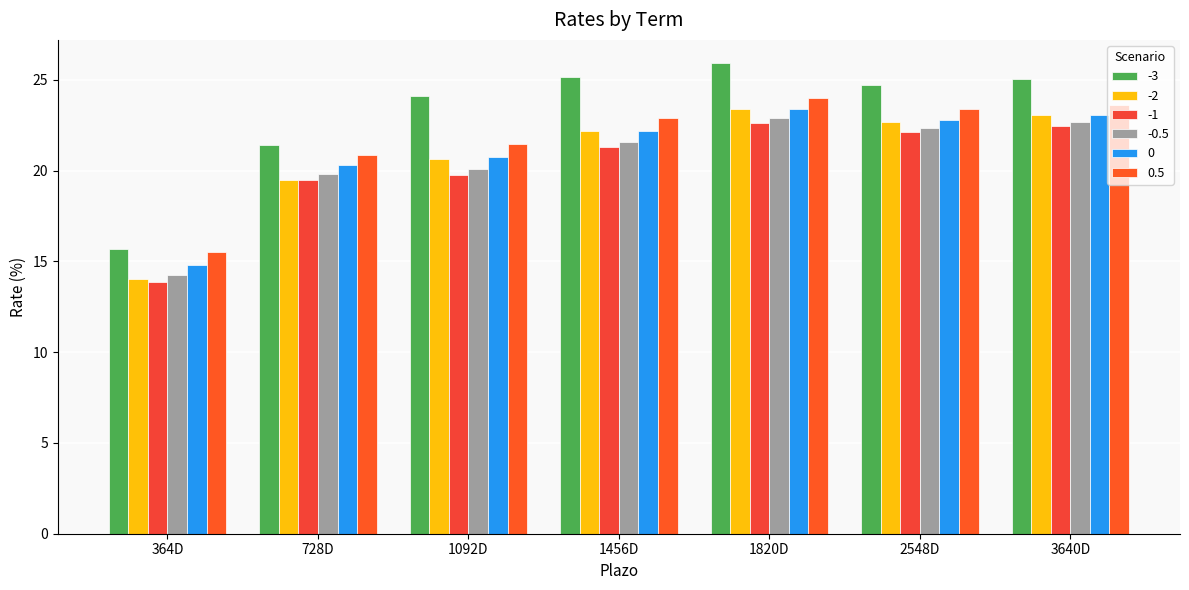

Rank the series by their maximum value, from highest to lowest.

-3, 0.5, -2, 0, -0.5, -1